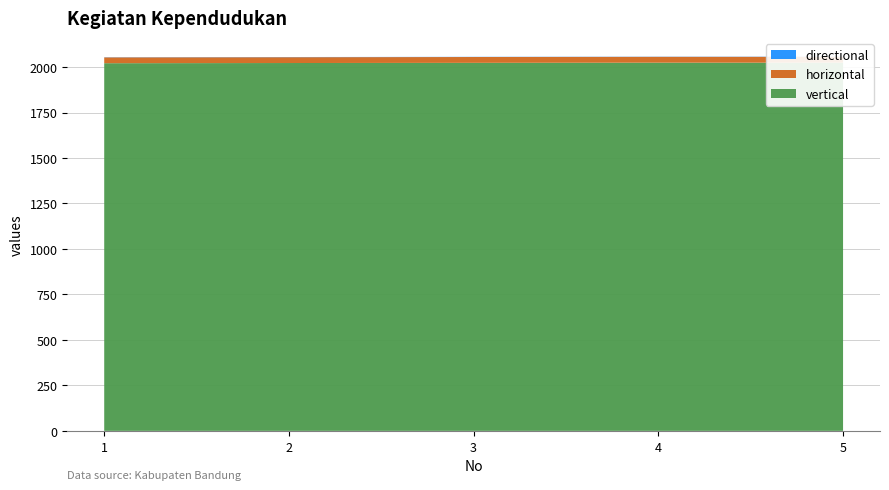

Reading left to right, extract all data points from this chart.

vertical: 1=2021.0	2=2022.0	3=2023.0	4=2024.0	5=2024.0
horizontal: 1=32.0	2=32.0	3=32.0	4=32.0	5=32.0
directional: 1=1.0	2=1.0	3=1.0	4=1.0	5=1.0